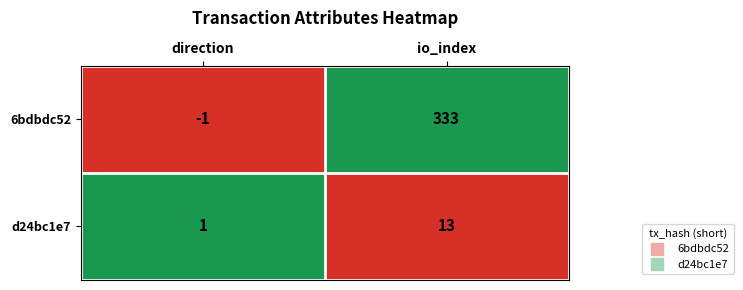

What is the greatest value displayed?

333